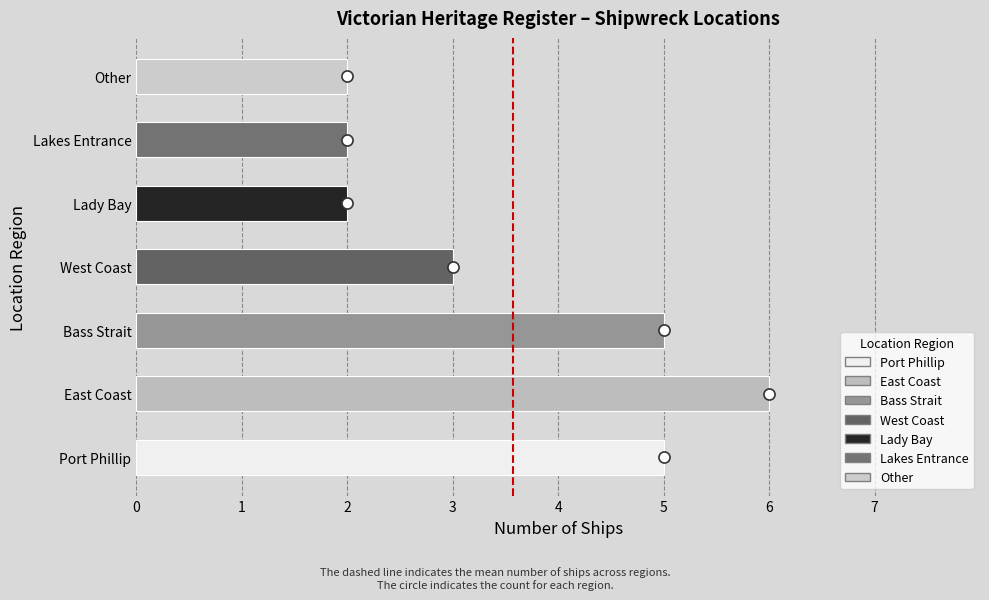

Are the bars grouped side by side (vs. stacked)?

No